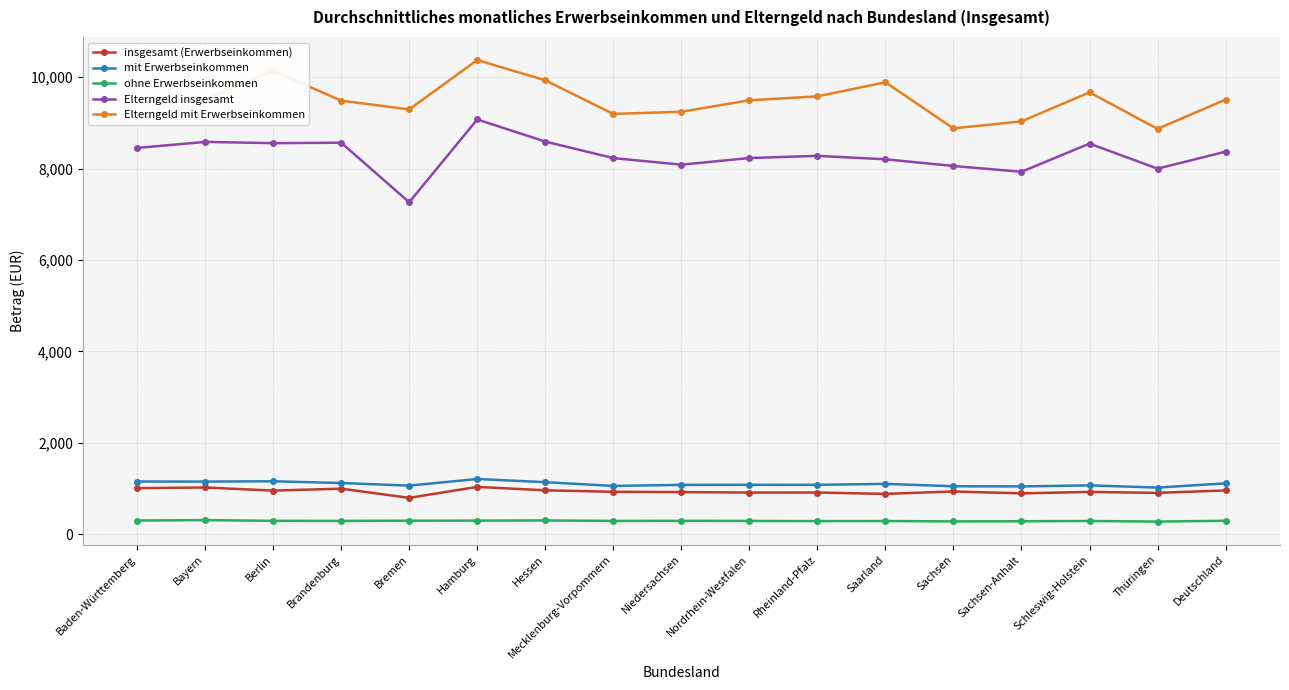

Which series changed the most between Thüringen and Deutschland?

Elterngeld mit Erwerbseinkommen